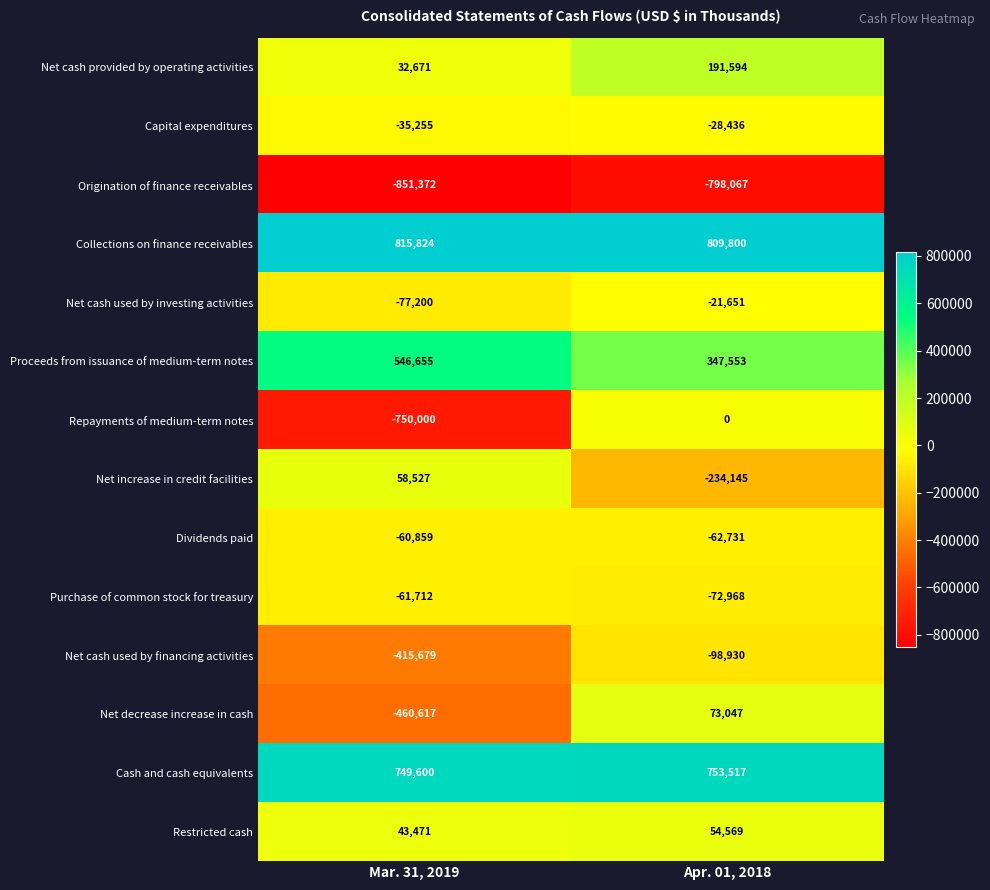

Is it true that Origination of finance receivables equals -272826 at Mar. 31, 2019?

False